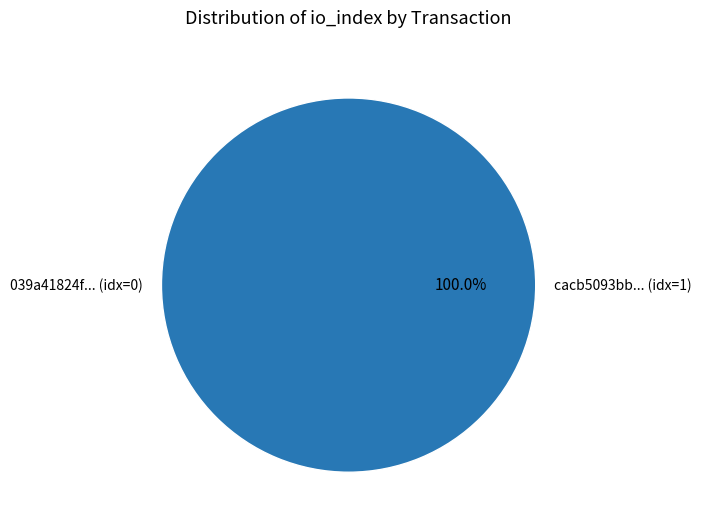

Which slice is the largest?

tx_hash_2 (io_index=1)